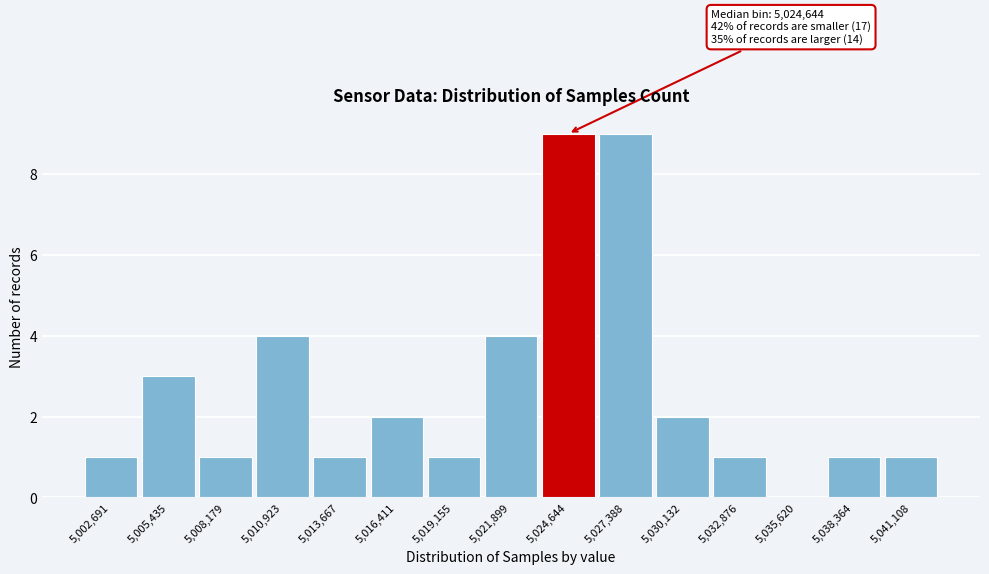

Reading right to left, transcribe all the data shown in this chart.

5,041,108=1	5,038,364=1	5,035,620=0	5,032,876=1	5,030,132=2	5,027,388=9	5,024,644=9	5,021,899=4	5,019,155=1	5,016,411=2	5,013,667=1	5,010,923=4	5,008,179=1	5,005,435=3	5,002,691=1